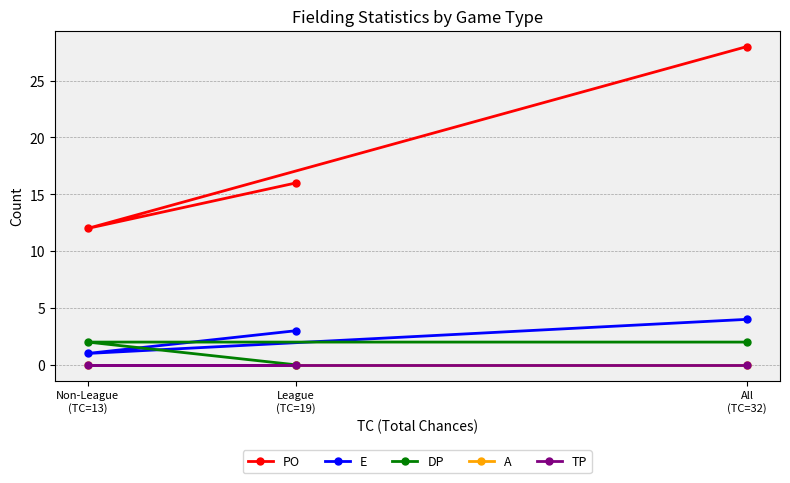

Is the value of A at League
(TC=19) greater than the value of PO at League
(TC=19)?

No